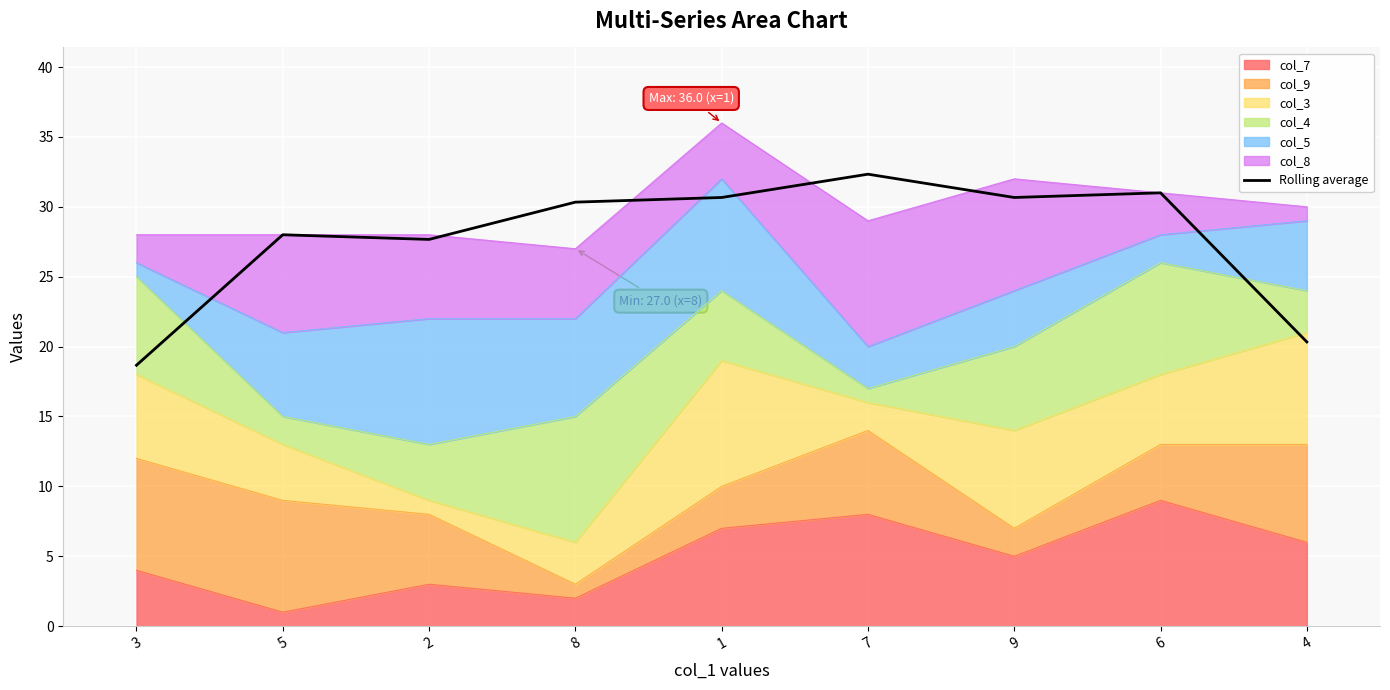

Reading left to right, list all the values displayed in this chart.

18.7	28.0	27.7	30.3	30.7	32.3	30.7	31.0	20.3